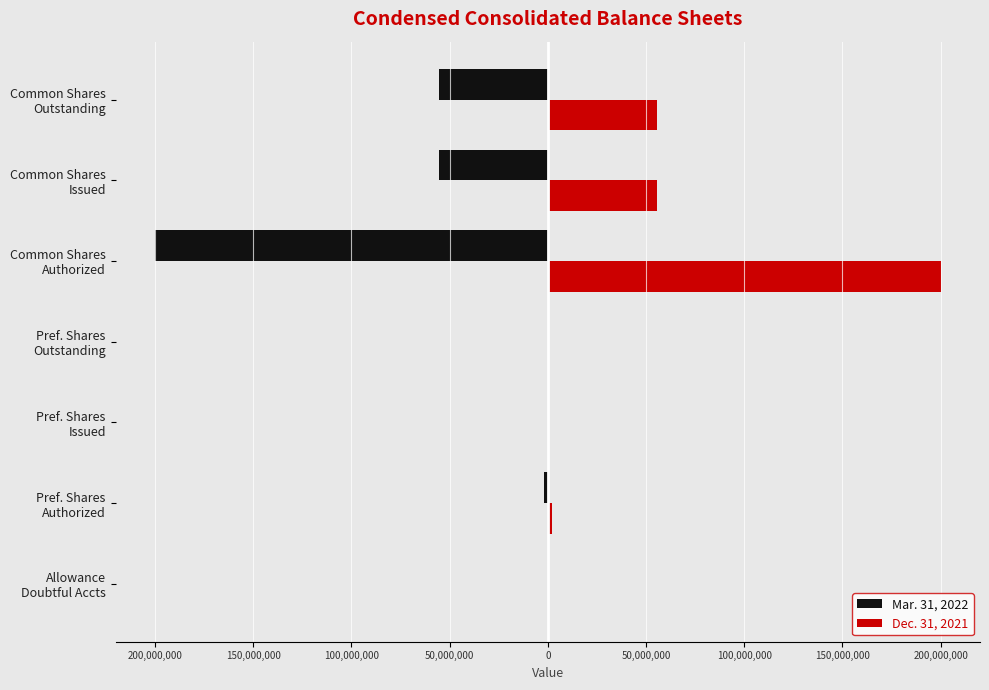

What are all the series names shown in the legend?

Mar. 31, 2022, Dec. 31, 2021